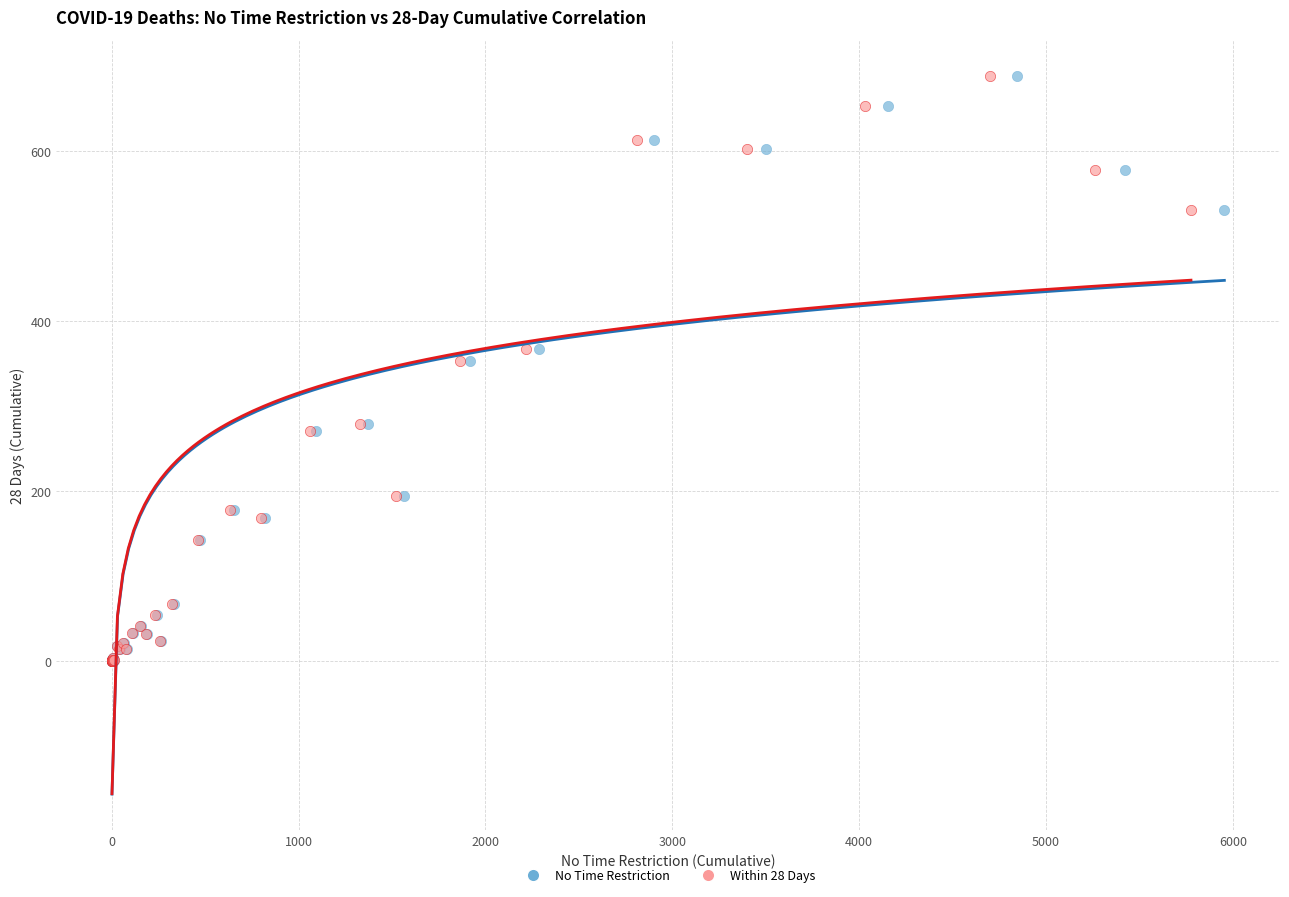

What are all the series names shown in the legend?

No Time Restriction, Within 28 Days